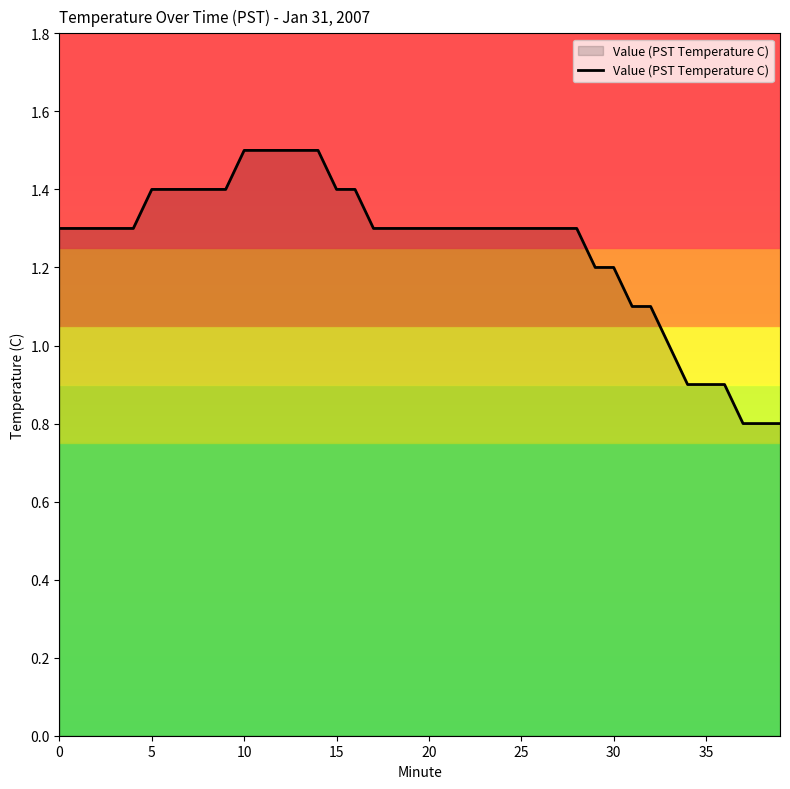

How many lines are shown in the chart?

1